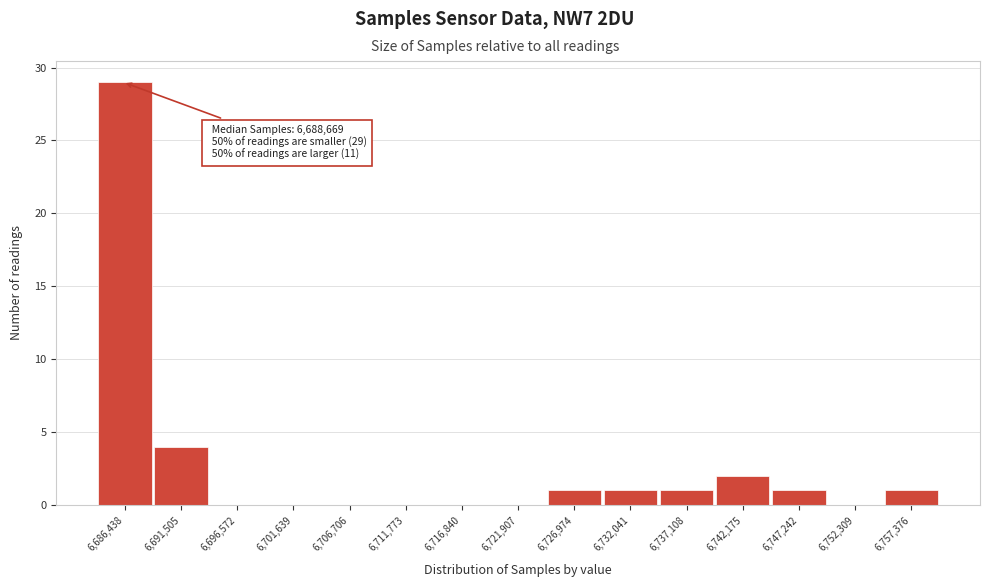

Reading left to right, extract all data points from this chart.

6,686,438=29	6,691,505=4	6,696,572=0	6,701,639=0	6,706,706=0	6,711,773=0	6,716,840=0	6,721,907=0	6,726,974=1	6,732,041=1	6,737,108=1	6,742,175=2	6,747,242=1	6,752,309=0	6,757,376=1